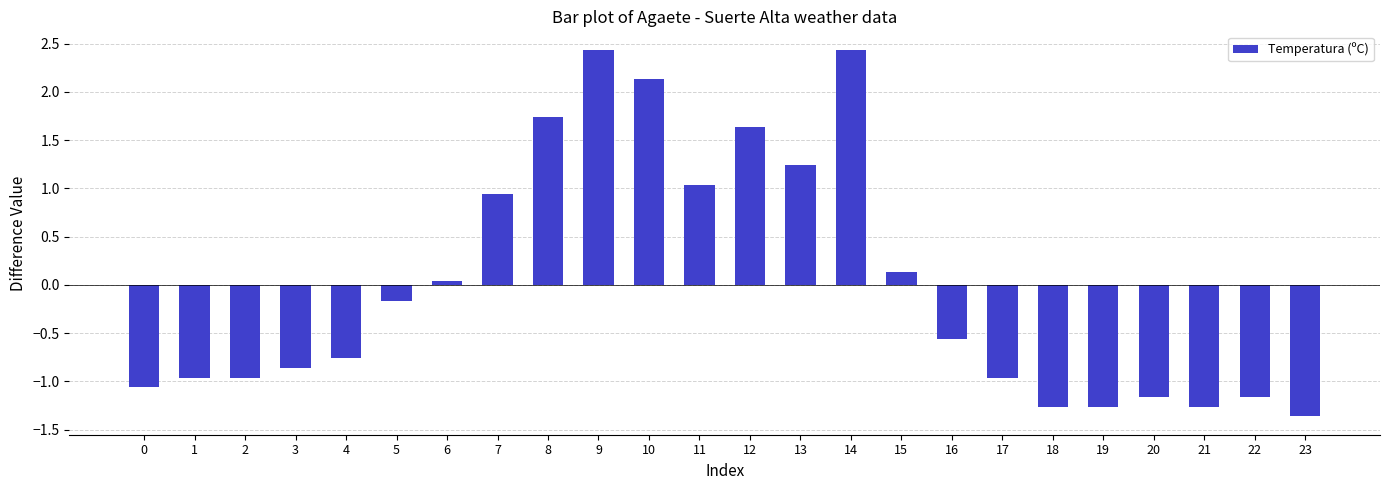

How many positive values are there?

10